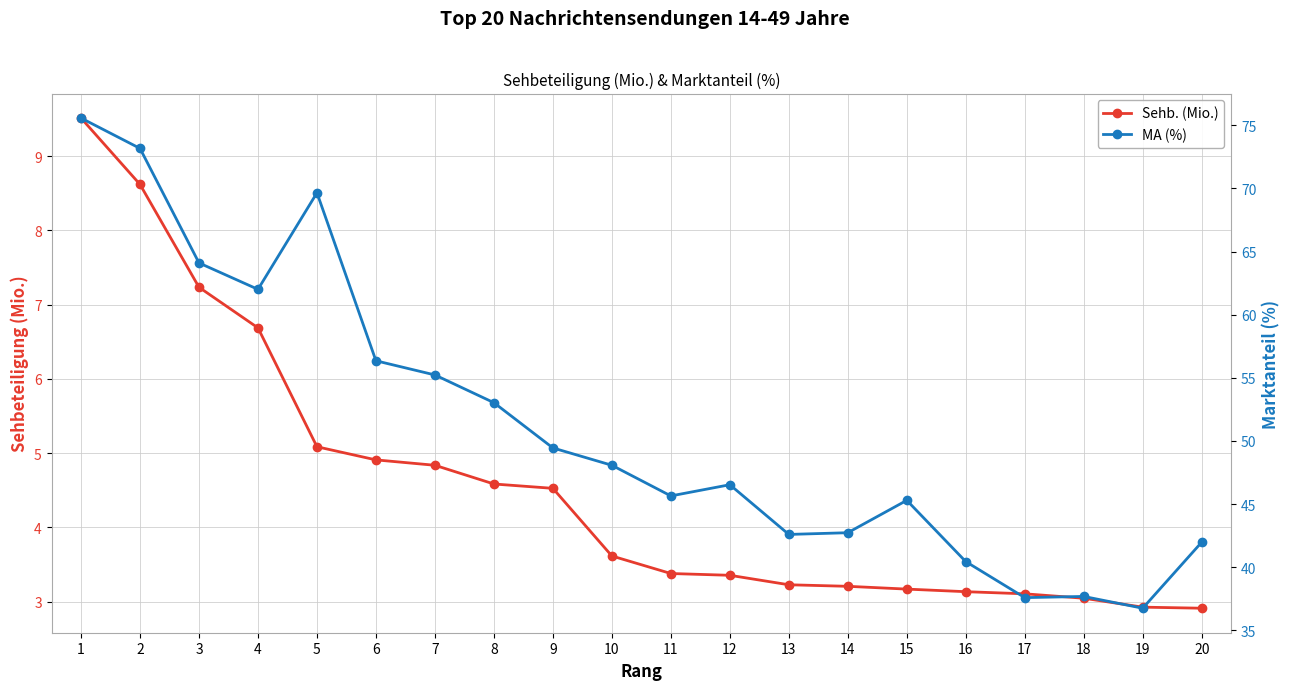

Reading left to right, what are all the values shown in this chart?

Sehb. (Mio.): 1=9.5	2=8.6	3=7.2	4=6.7	5=5.1	6=4.9	7=4.8	8=4.6	9=4.5	10=3.6	11=3.4	12=3.4	13=3.2	14=3.2	15=3.2	16=3.1	17=3.1	18=3.0	19=2.9	20=2.9
MA (%): 1=75.6	2=73.2	3=64.1	4=62.0	5=69.7	6=56.3	7=55.2	8=53.0	9=49.4	10=48.1	11=45.6	12=46.5	13=42.6	14=42.7	15=45.3	16=40.4	17=37.6	18=37.7	19=36.7	20=42.0